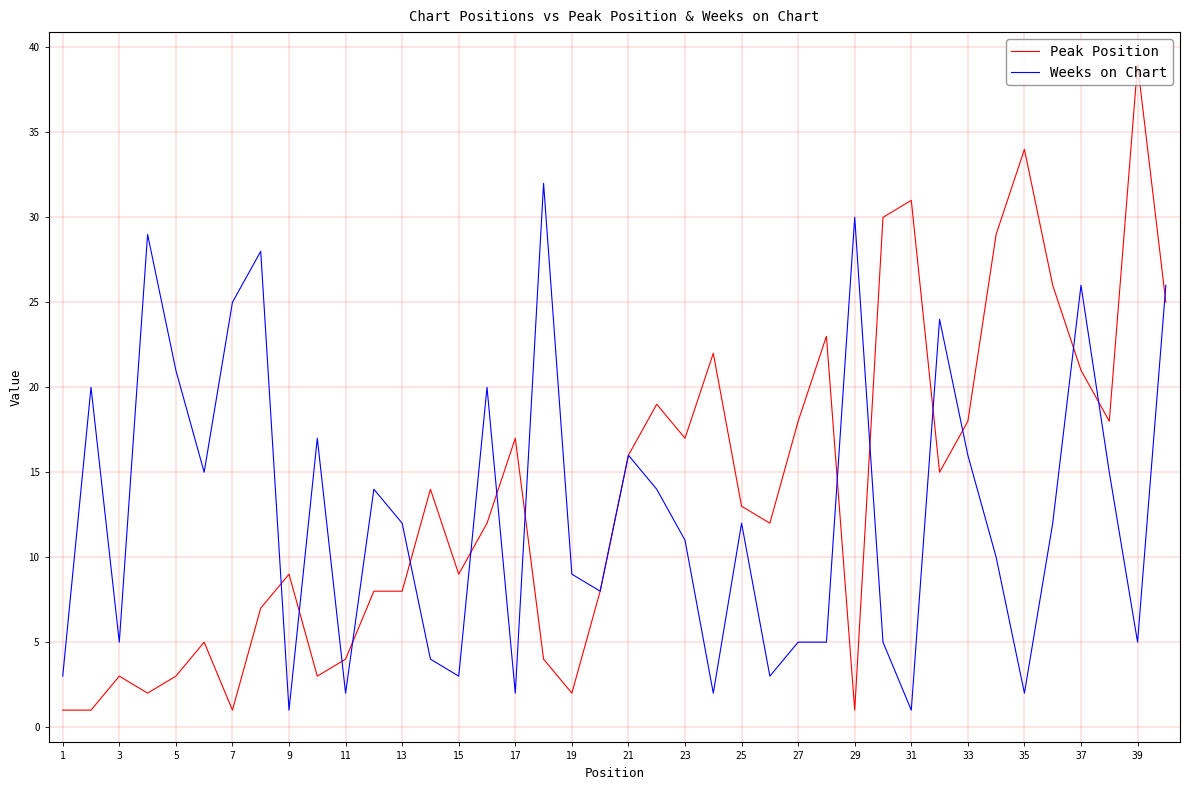

What are all the series names shown in the legend?

Peak Position, Weeks on Chart